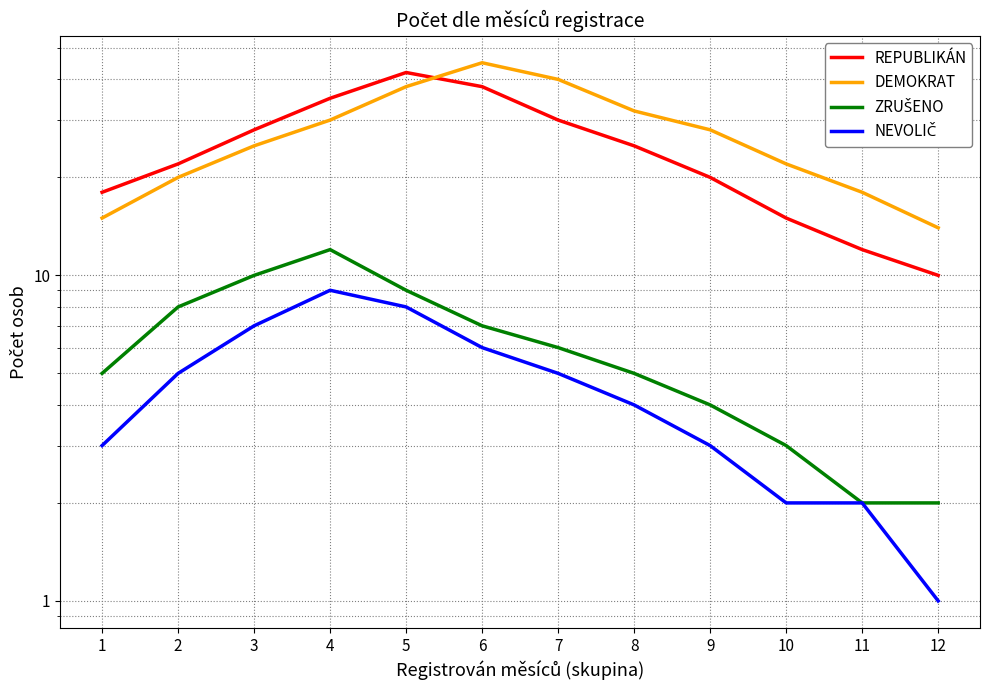

True or false: ZRUŠENO and REPUBLIKÁN intersect in this chart.

False